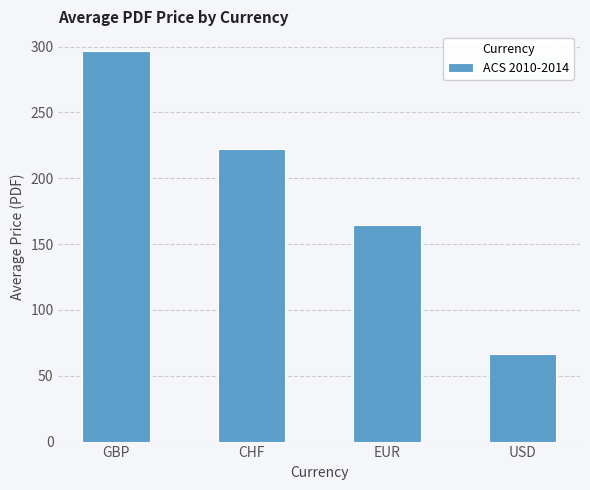

What value does the data have at GBP?

296.8